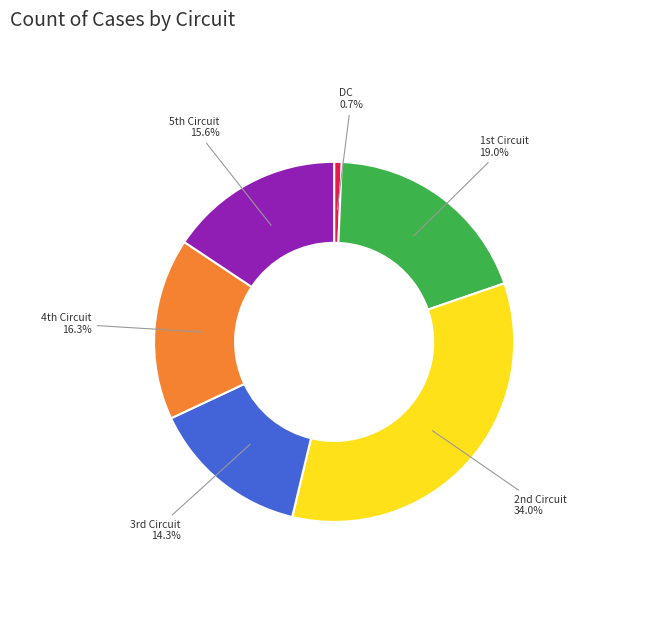

What is the smallest slice in the pie chart?

DC